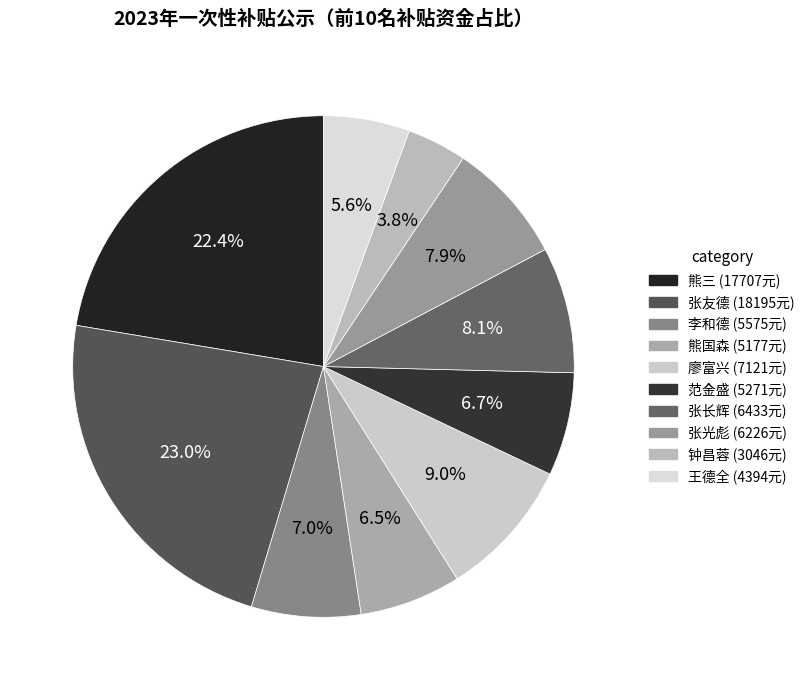

Count the number of slices in the pie.

10